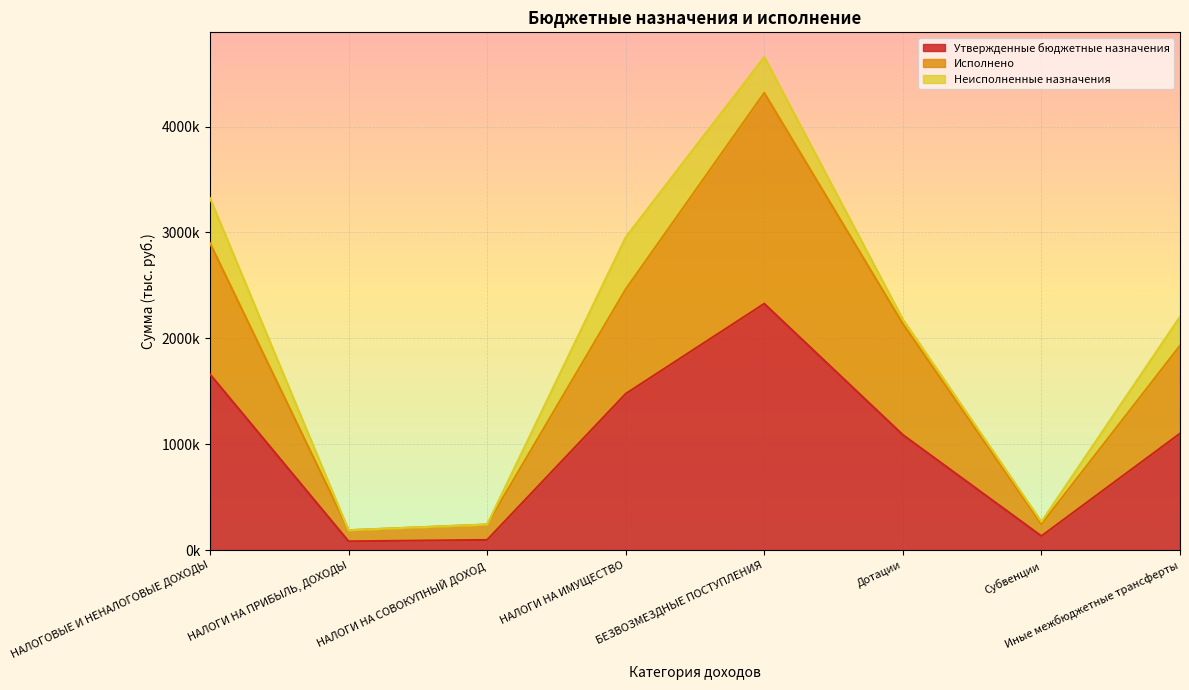

True or false: Исполнено has more than 0 points higher than both neighbors.

True